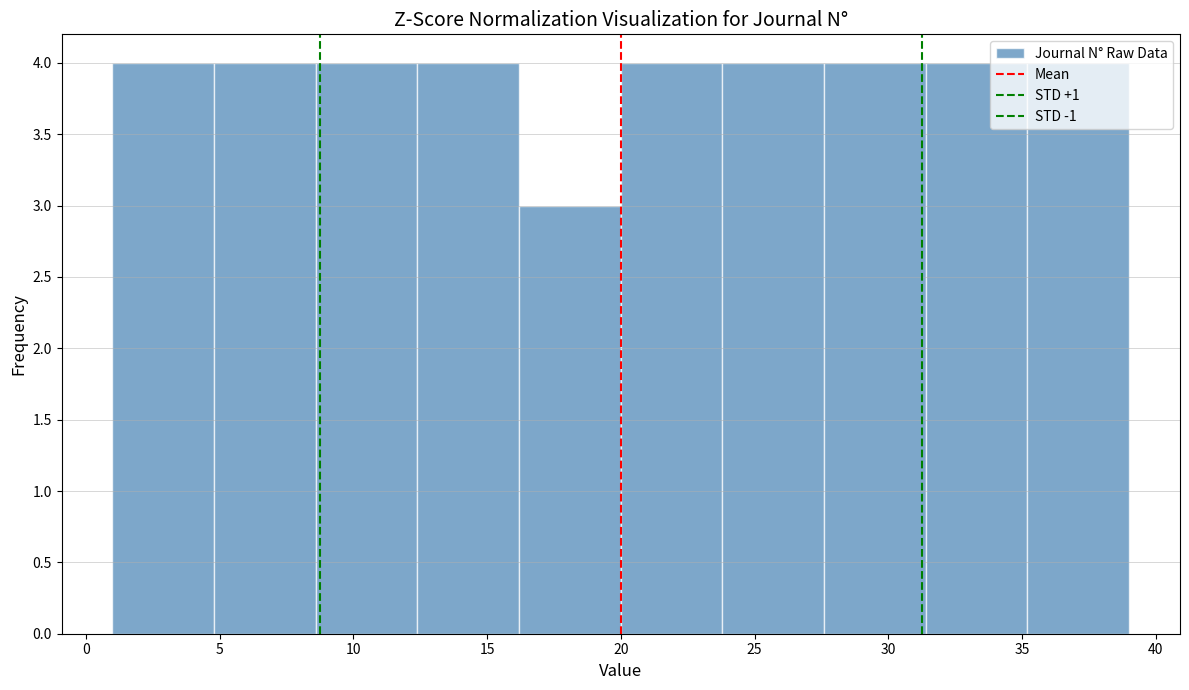

Reading left to right, list every bar in this chart as the range it spans on the x-axis followed by its height. Neither the bar edges nor the heights are printed on the chart, so give them approximately, as read against the axes.

1.0 to 4.8: 4
4.8 to 8.6: 4
8.6 to 12.4: 4
12.4 to 16.2: 4
16.2 to 20.0: 3
20.0 to 23.8: 4
23.8 to 27.6: 4
27.6 to 31.4: 4
31.4 to 35.2: 4
35.2 to 39.0: 4